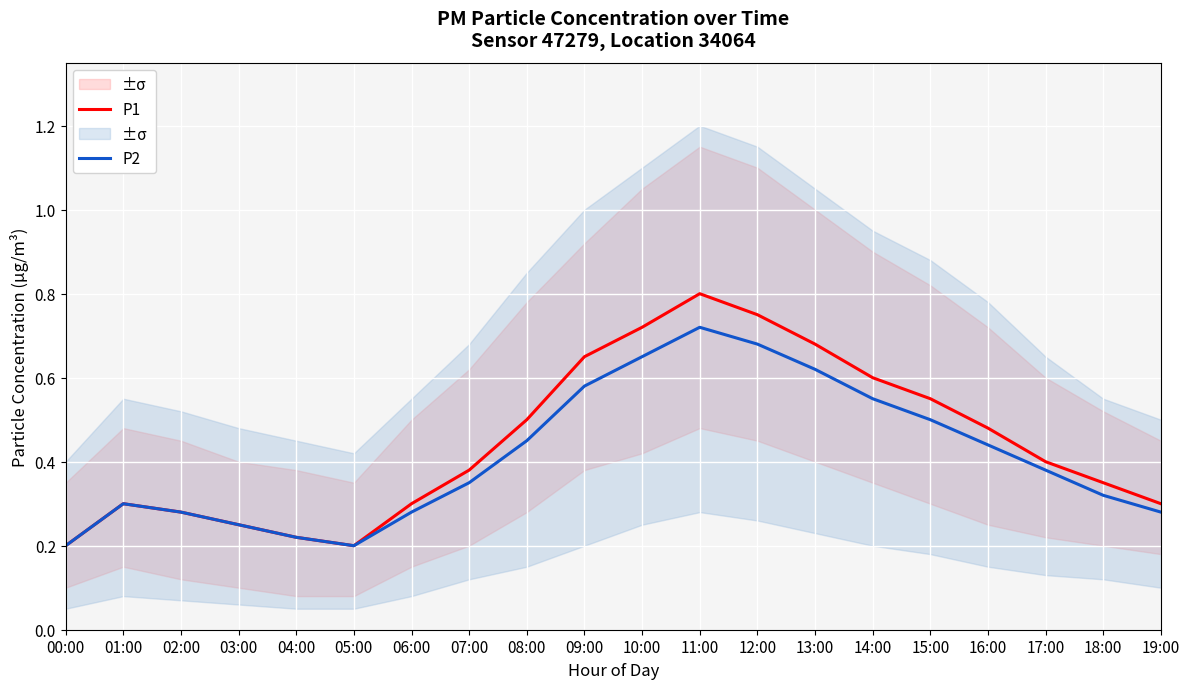

Where is P2 nearest to the value 0?

00:00